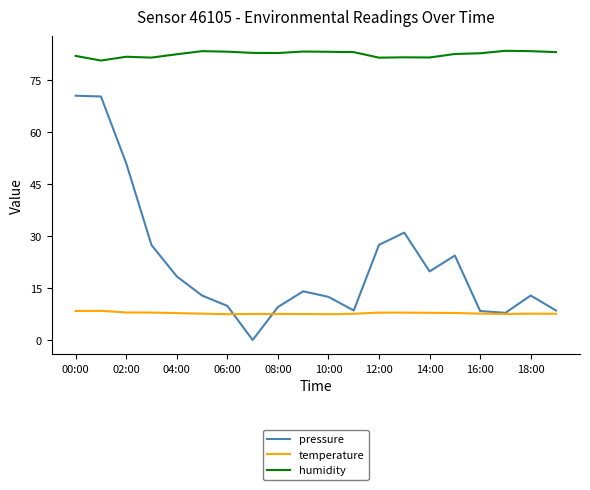

Which series has the largest total across all categories?

humidity